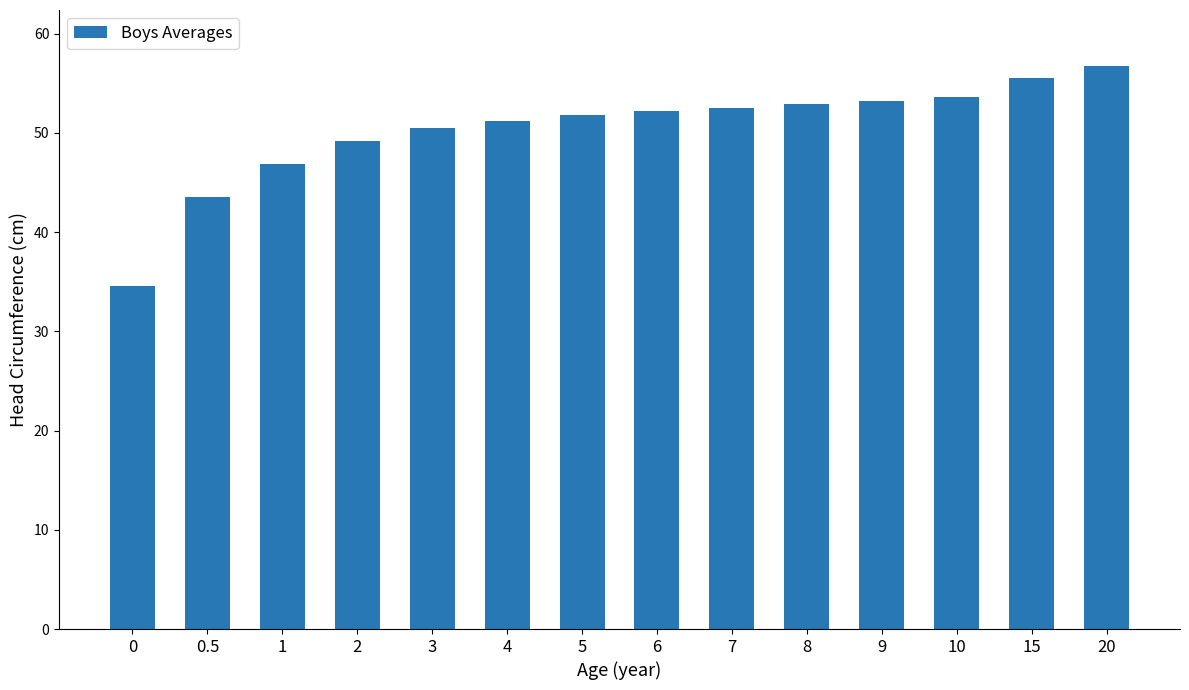

True or false: the data shows 29.0 at 15.

False